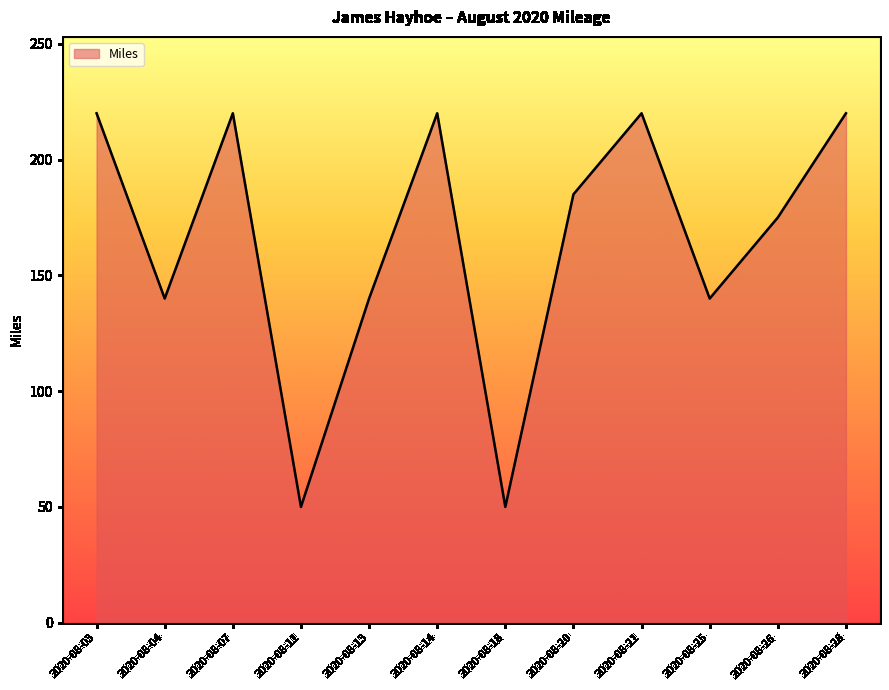

Between 2020-08-20 and 2020-08-14, which is larger?

2020-08-14